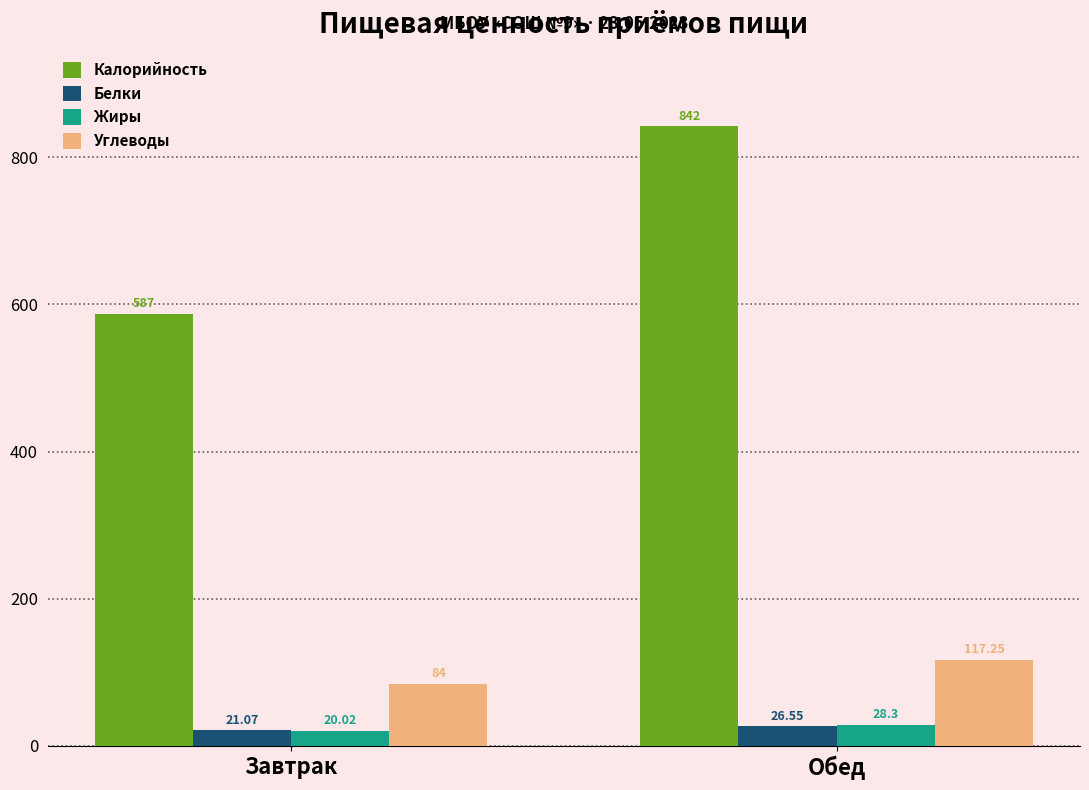

The value of Белки at Завтрак is 21.1. True or false?

True